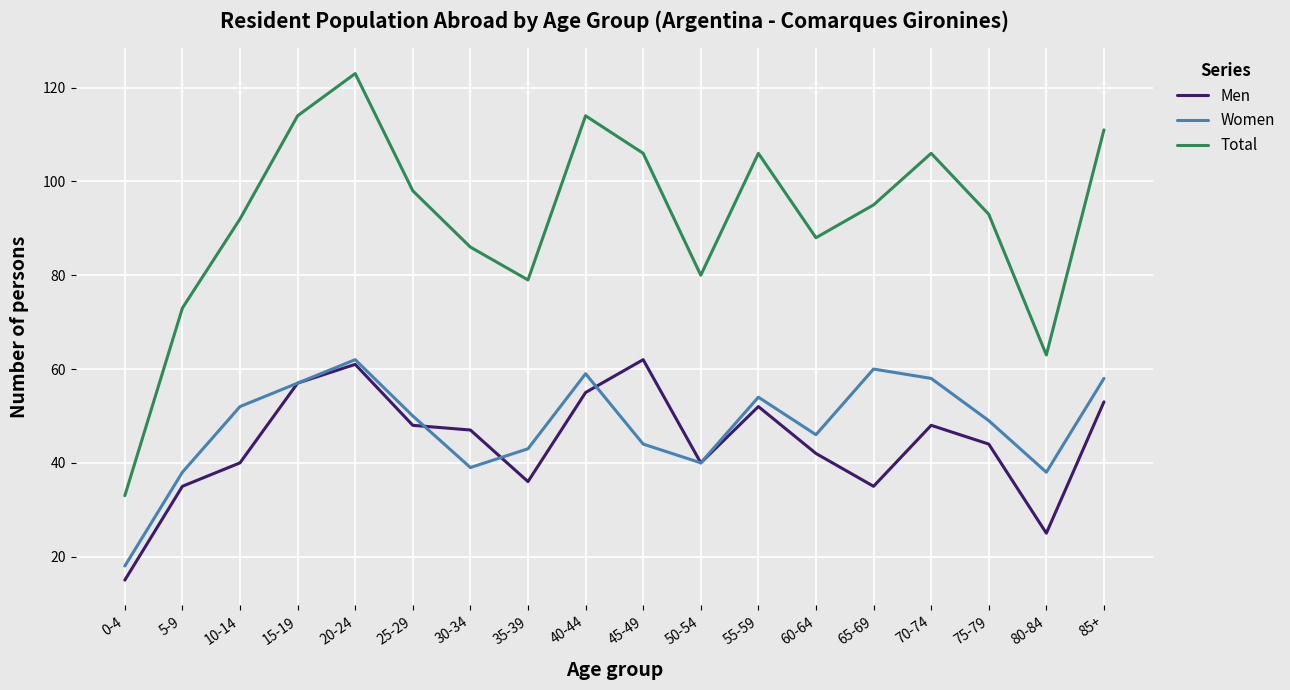

At which category is the sum across all series the highest?

20-24